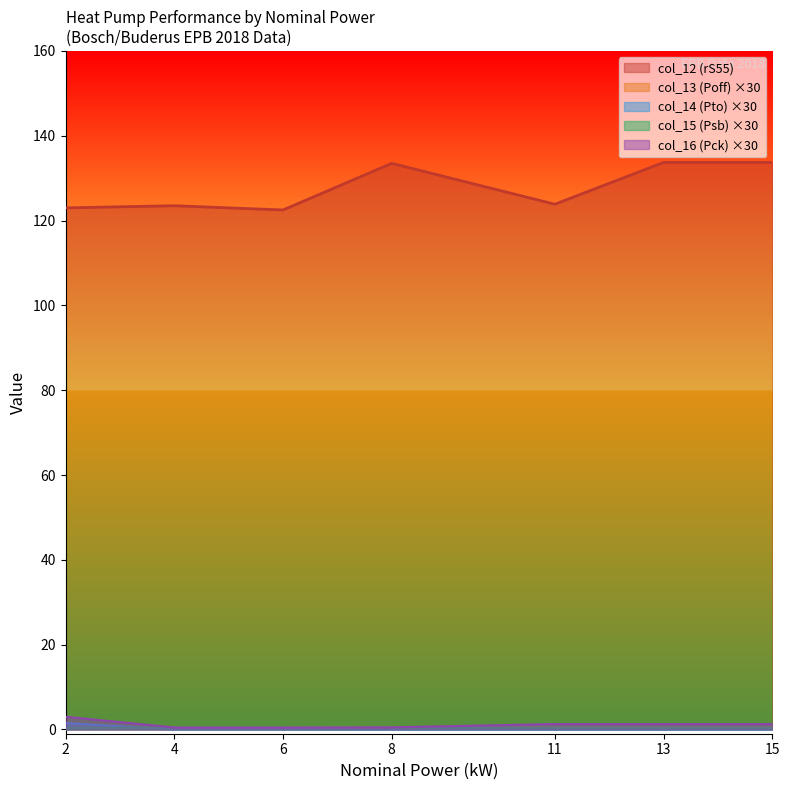

True or false: Vermogen (nominaal) and col_15 (Psb) cross at least once.

False